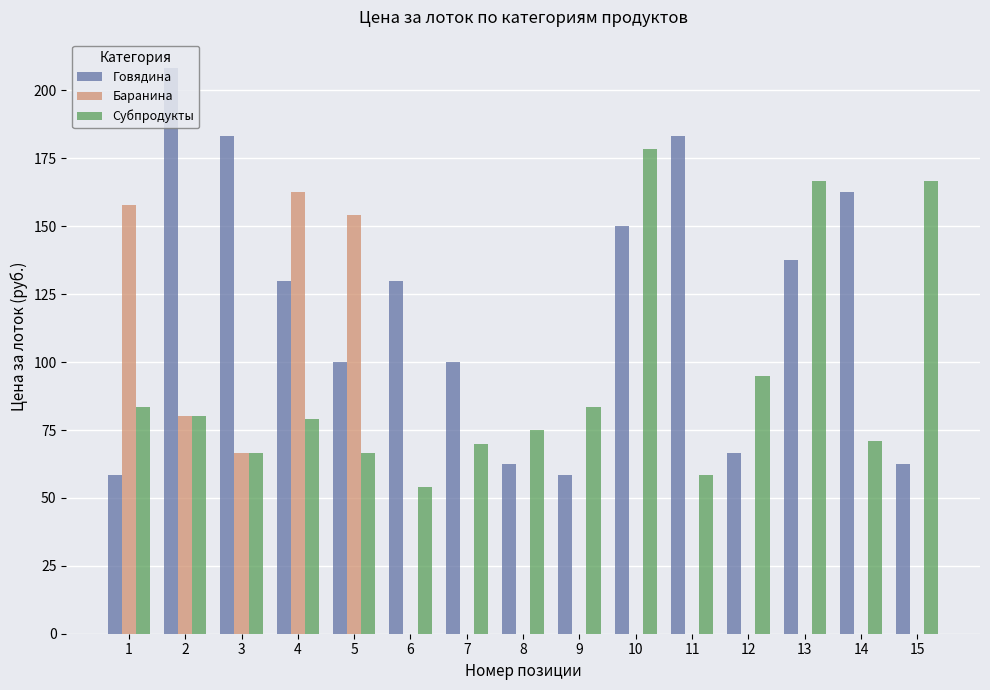

How many values in the Субпродукты series exceed 79?

8